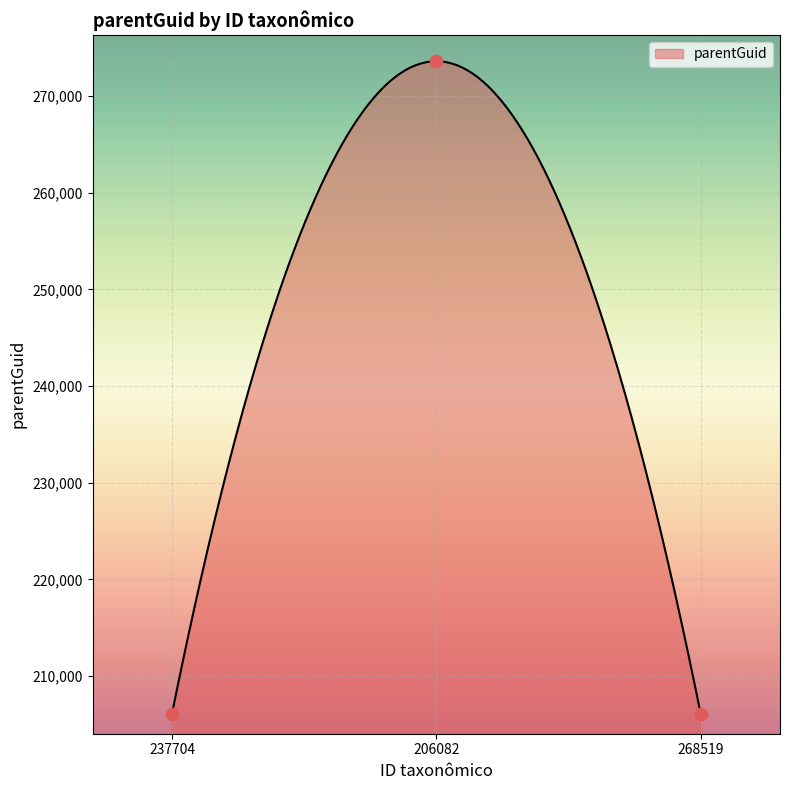

What is the ratio of the value at 206082 to the value at 237704?

1.3